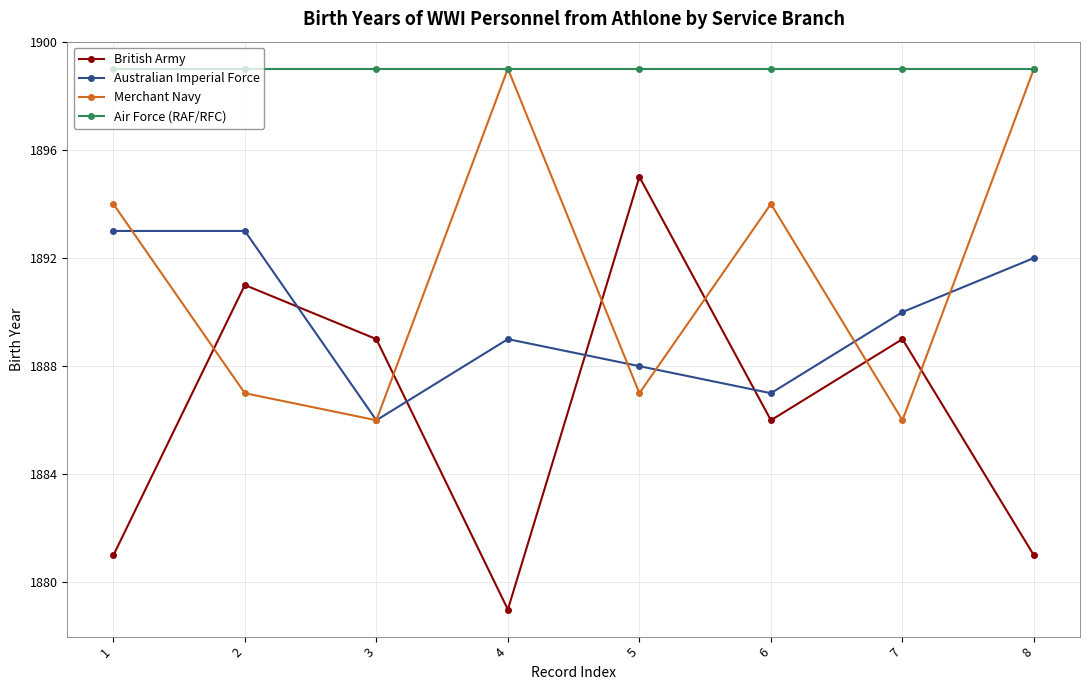

What is the highest value of the Australian Imperial Force series?

1893